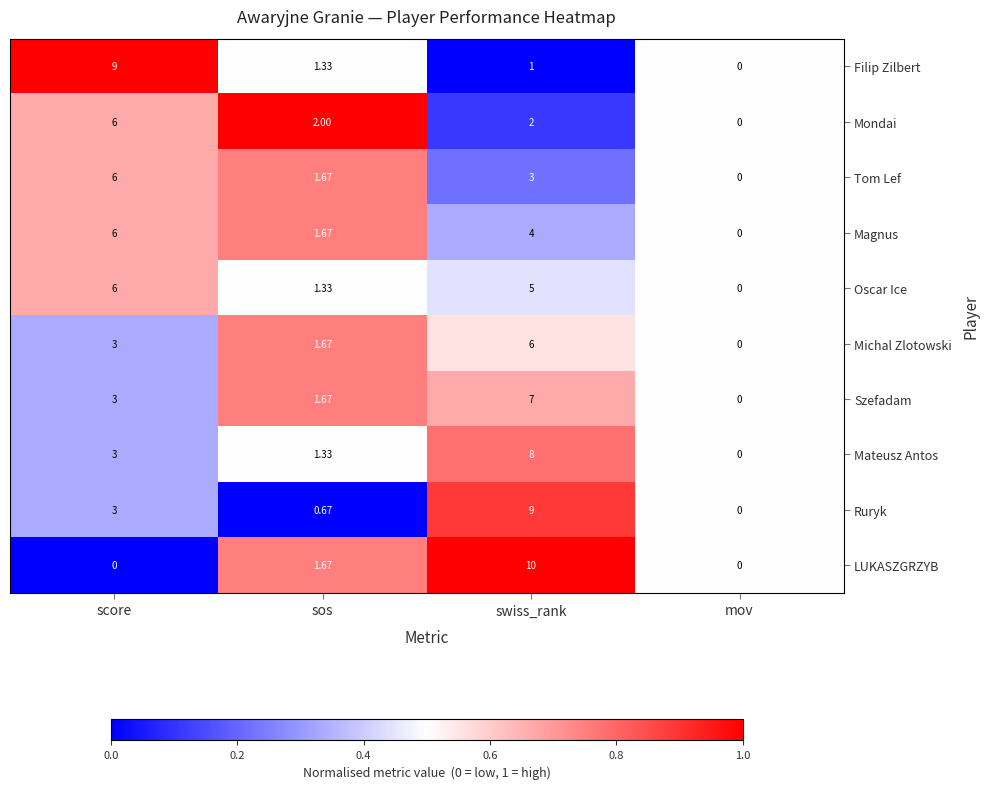

List the labels in order of Oscar Ice value, smallest first.

mov, sos, swiss_rank, score